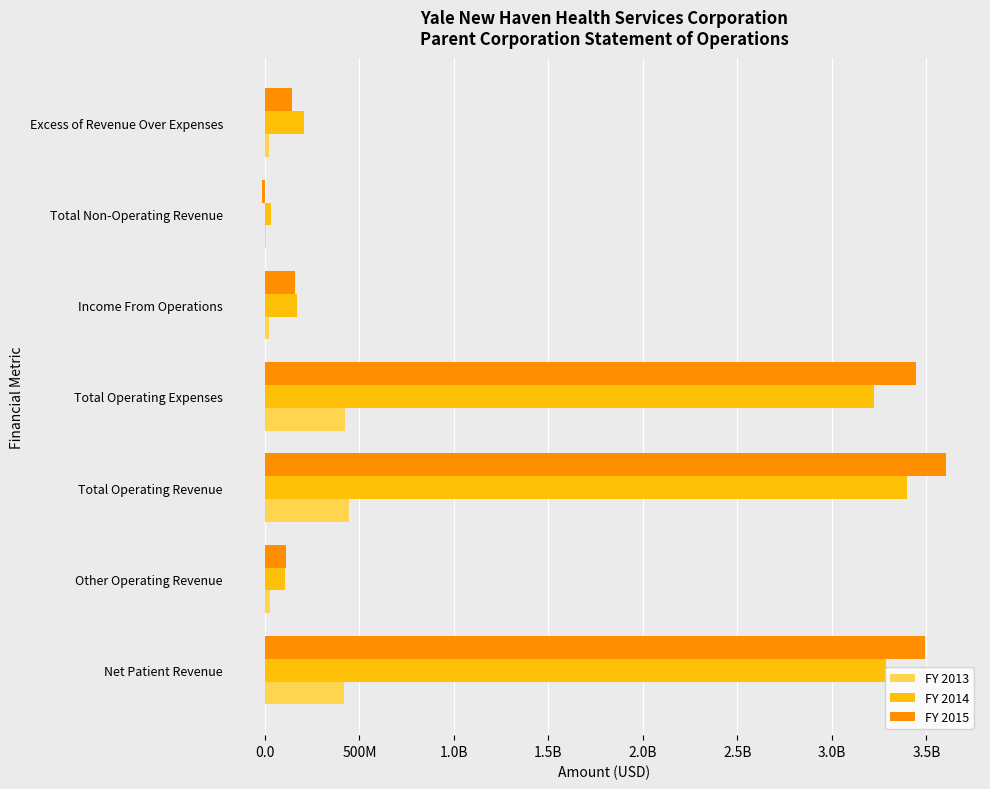

What are all the series names shown in the legend?

FY 2013, FY 2014, FY 2015